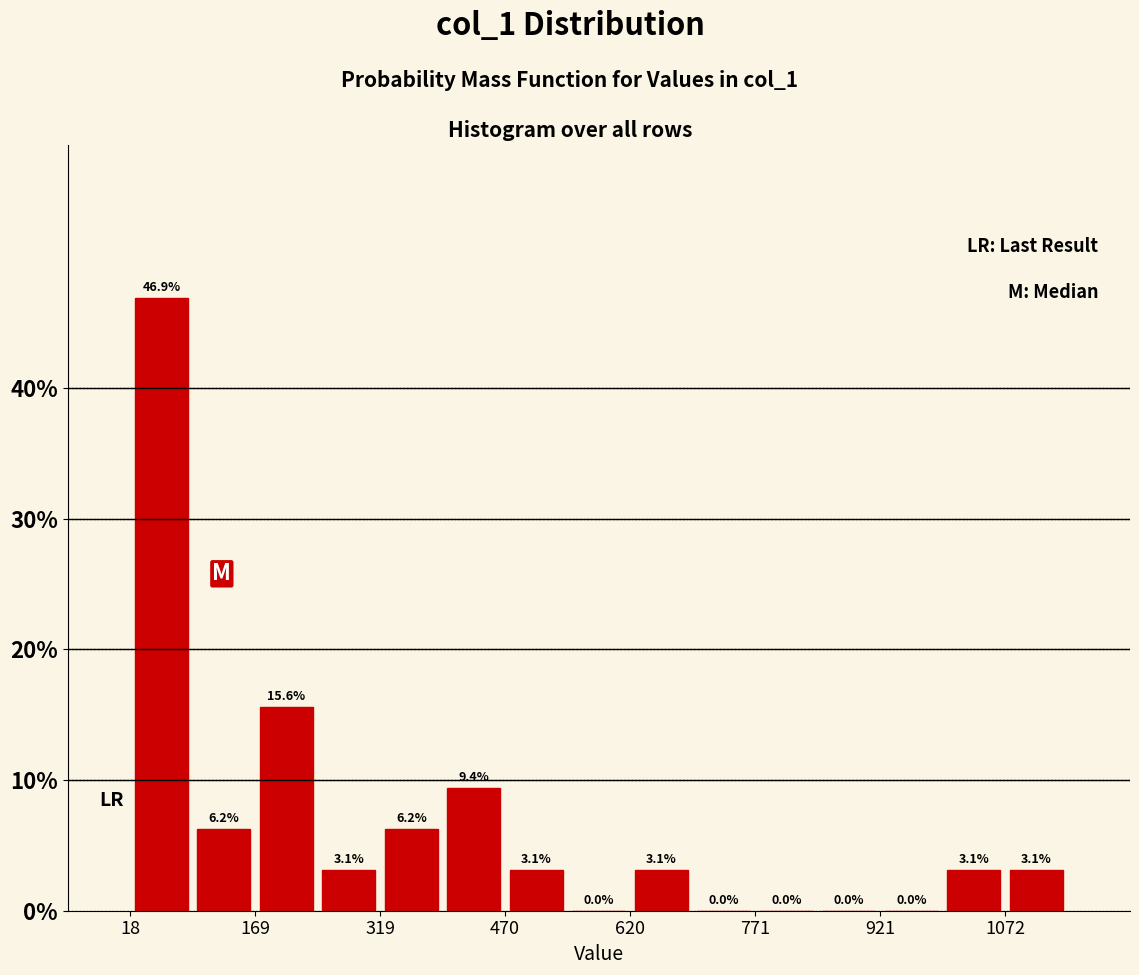

Read against the x-axis, roughly where is the centre of the tallest bar?

60